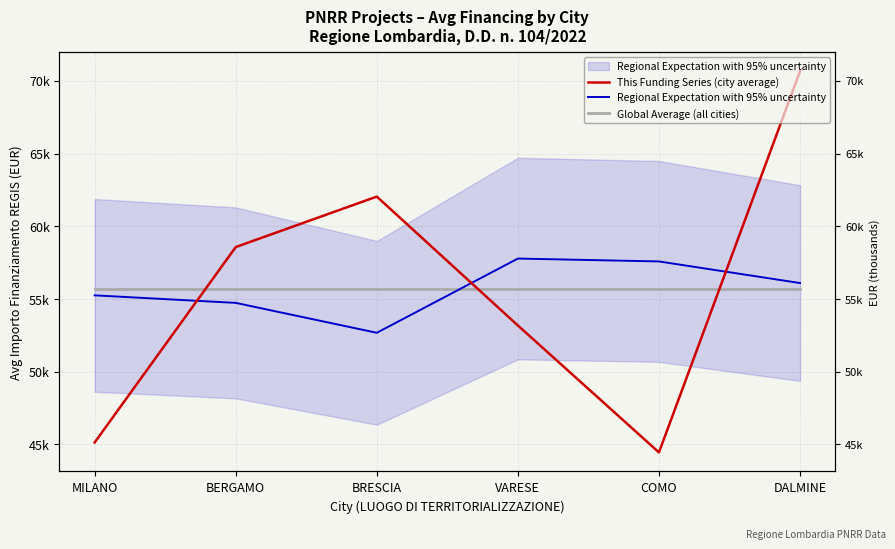

How many intersections are there between Regional Expectation with 95% uncertainty and Global Average (all cities)?

1